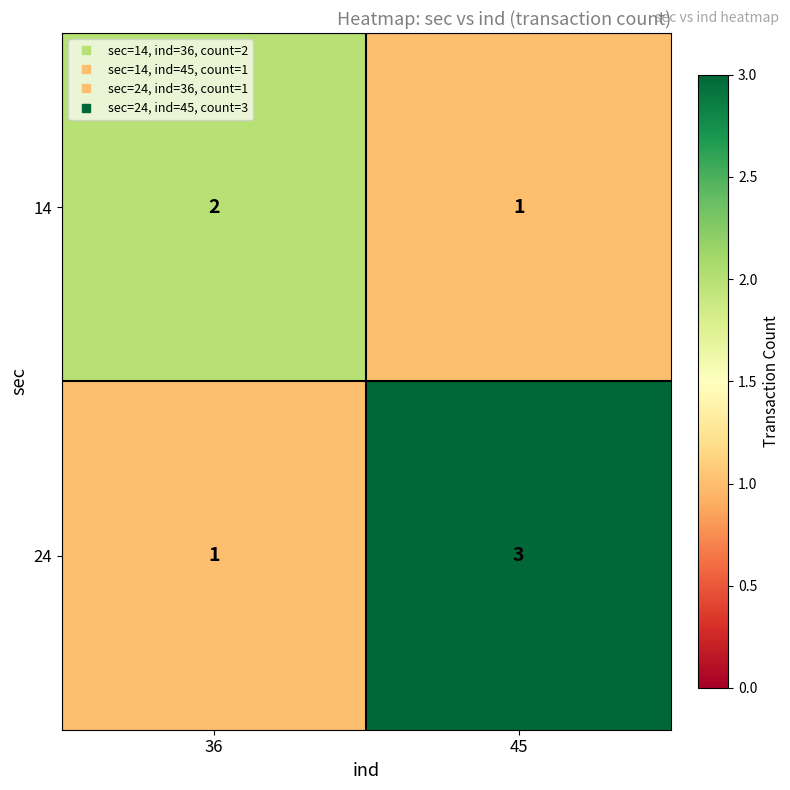

Which series has the largest total across all categories?

24